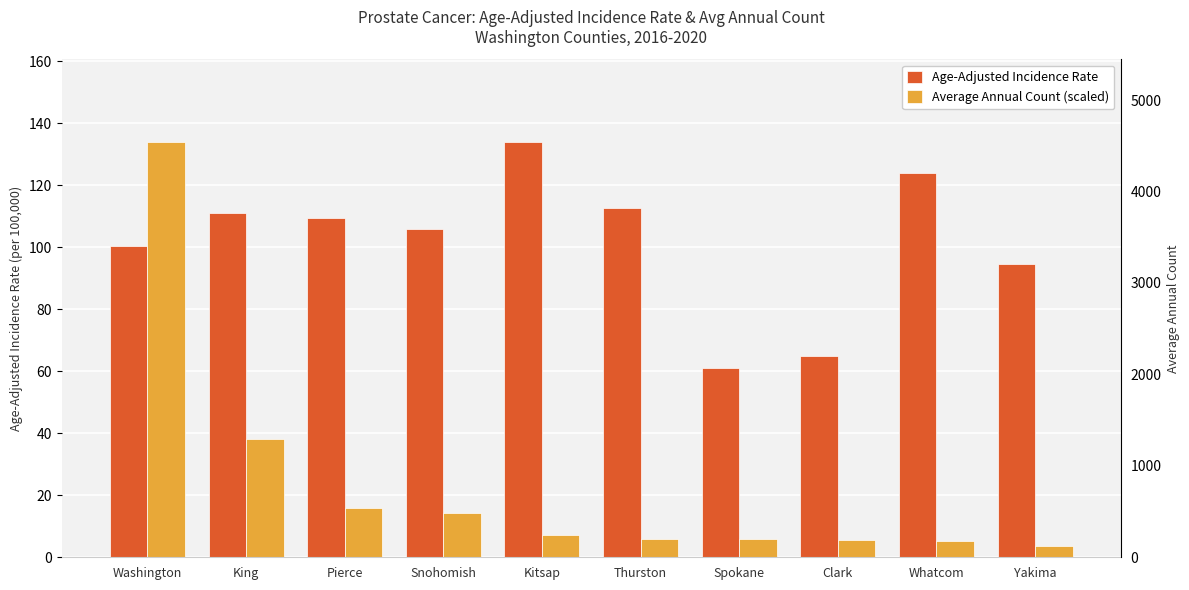

What is the sum of the Average Annual Count (scaled) values at Yakima and Clark?

9.3